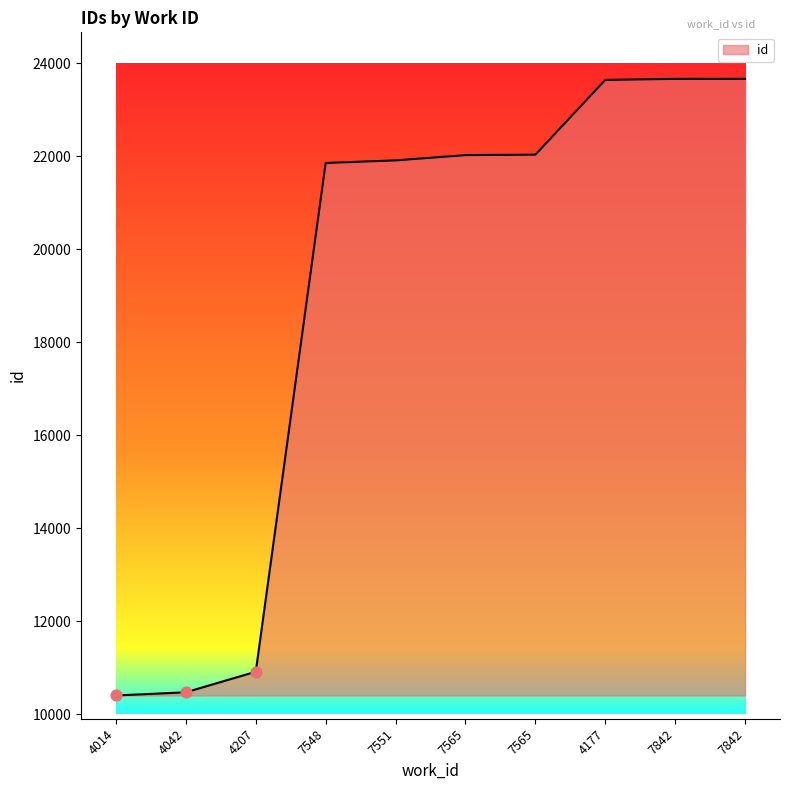

Which has a higher value, 4014 or 7565?

7565